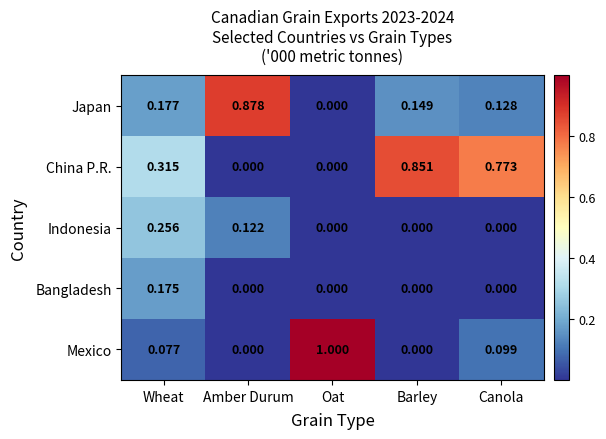

Which series has the widest spread of values?

Mexico